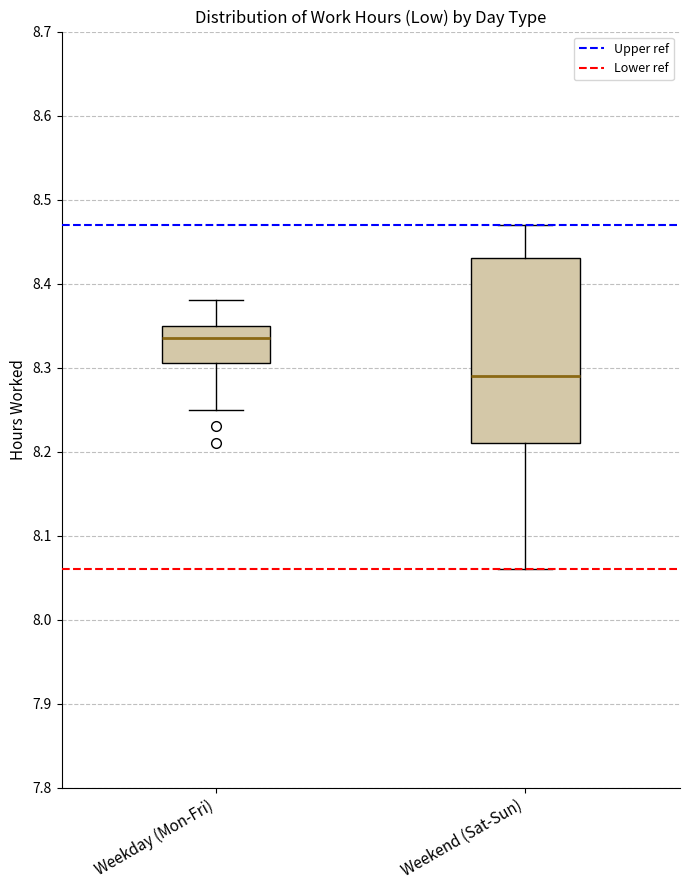

Reading left to right, read every box against the y-axis: the position of its median line, the range the box covers, and the ends of its whiskers. The values are not printed on the chart, so give them approximately, as read against the axis.

Weekday (Mon-Fri): median 8.34, box 8.31 to 8.35, whiskers 8.25 to 8.38
Weekend (Sat-Sun): median 8.29, box 8.21 to 8.43, whiskers 8.06 to 8.47